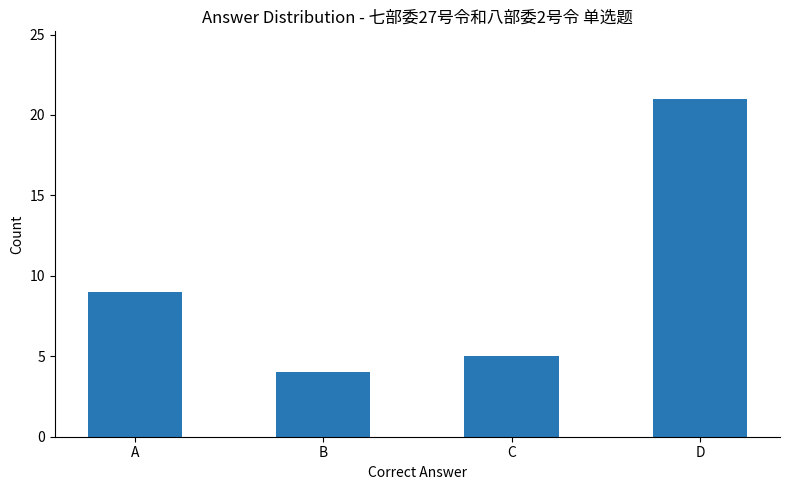

What is the value of the 4th bar from the left?

21